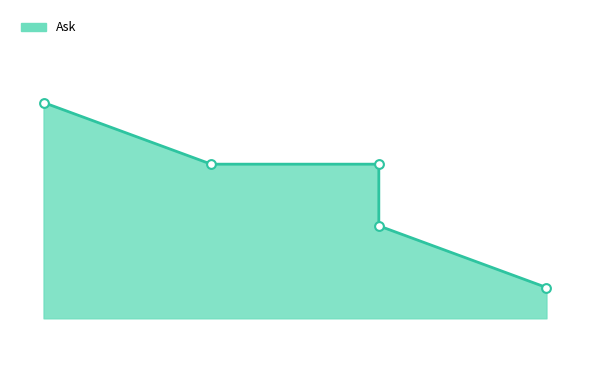

Approximately how many times larger is the value at 08:10:54.899 compared to 08:05:02.692?

1.0